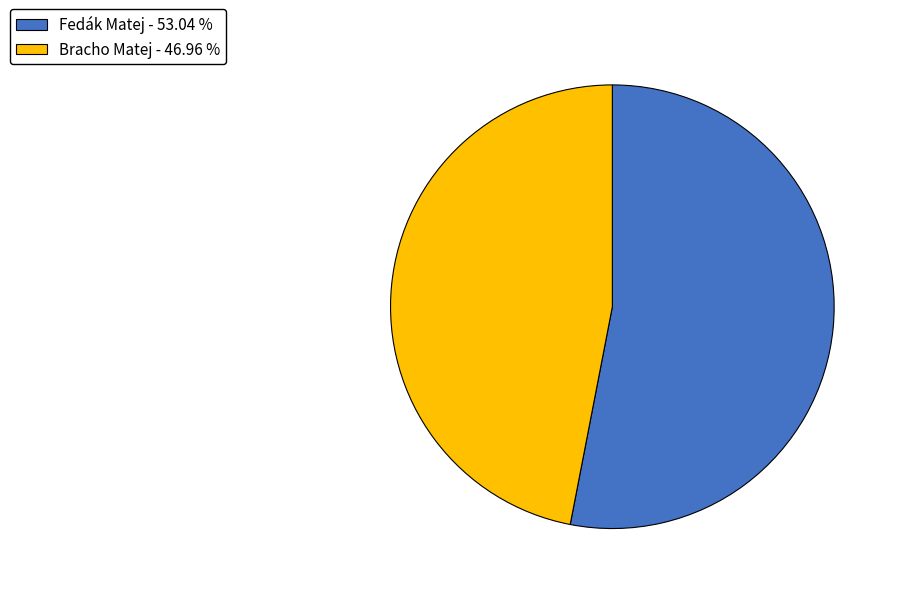

Which slice is the smallest?

Bracho Matej